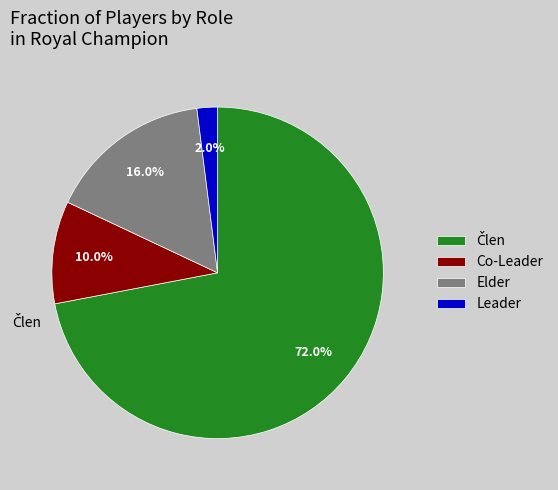

Does any single category account for the majority?

Yes